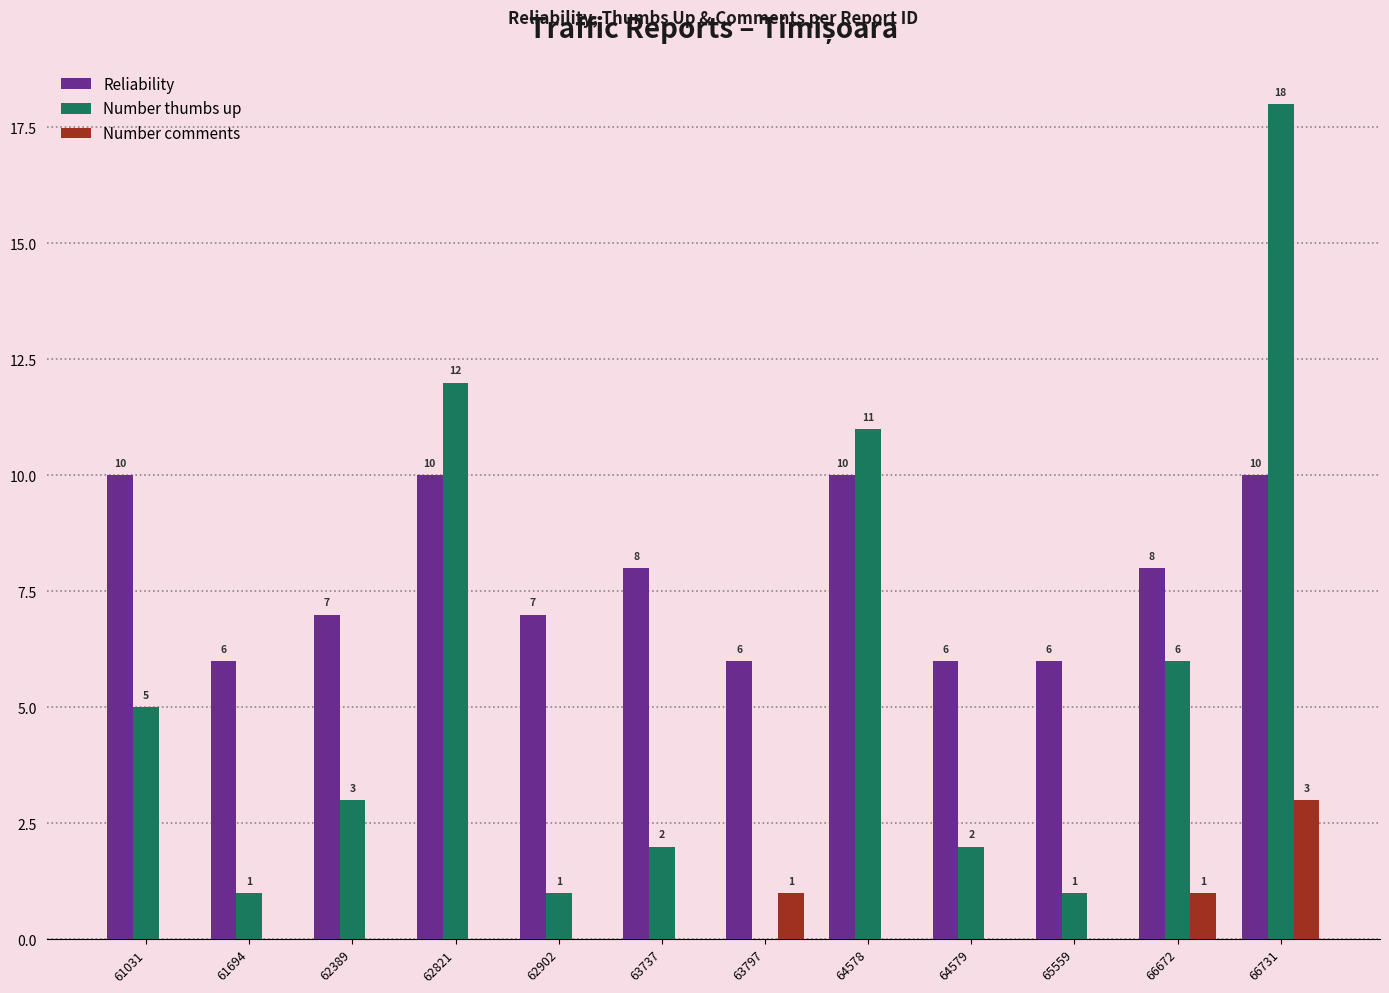

What is the sum of the Number comments values at 66731 and 62821?

3